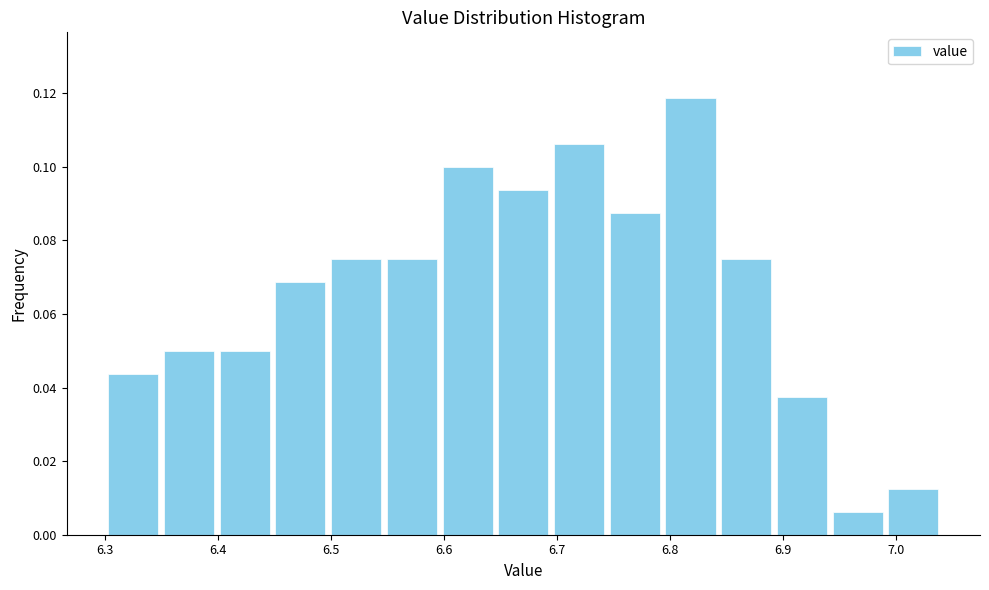

What is the height of the bar covering 6.55 to 6.60 on the x-axis? Neither the bar edges nor the heights are printed on the chart, so give them approximately, as read against the axes.

0.076